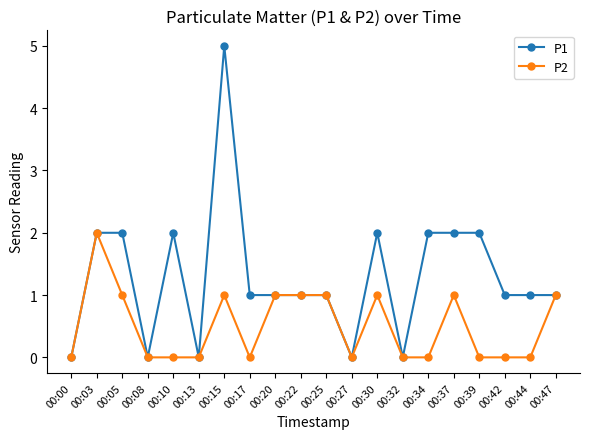

At which category does P2 reach its first local peak?

00:03